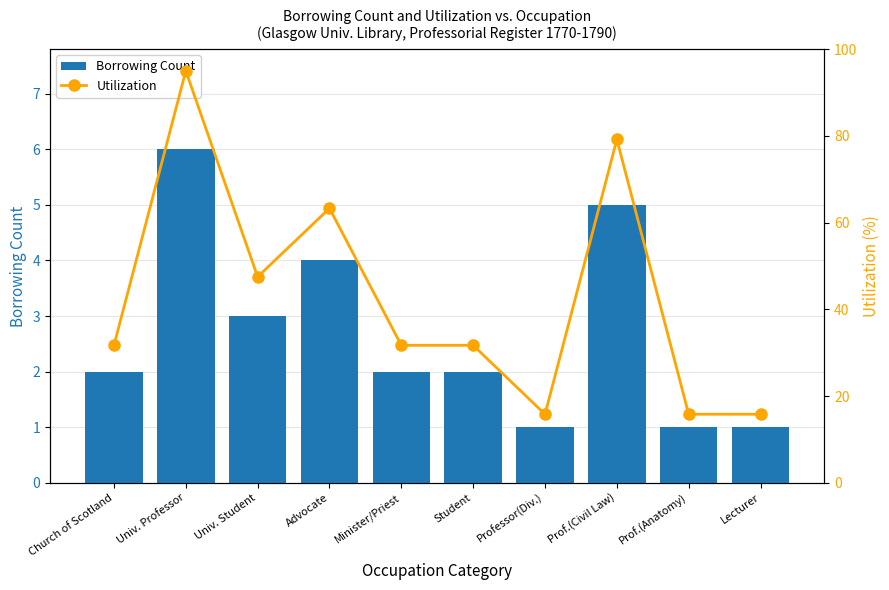

Reading left to right, extract all data points from this chart.

Borrowing Count: Church of Scotland=2.0	Univ. Professor=6.0	Univ. Student=3.0	Advocate=4.0	Minister/Priest=2.0	Student=2.0	Professor(Div.)=1.0	Prof.(Civil Law)=5.0	Prof.(Anatomy)=1.0	Lecturer=1.0
Utilization: Church of Scotland=31.7	Univ. Professor=95.0	Univ. Student=47.5	Advocate=63.3	Minister/Priest=31.7	Student=31.7	Professor(Div.)=15.8	Prof.(Civil Law)=79.2	Prof.(Anatomy)=15.8	Lecturer=15.8